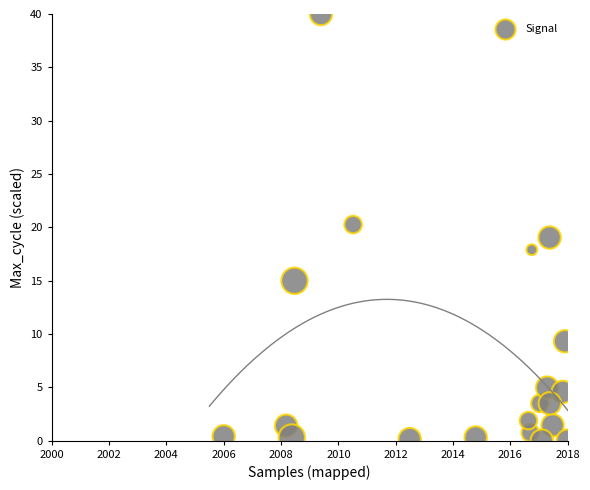

What is the range of Y values (max minus min)?

40.0